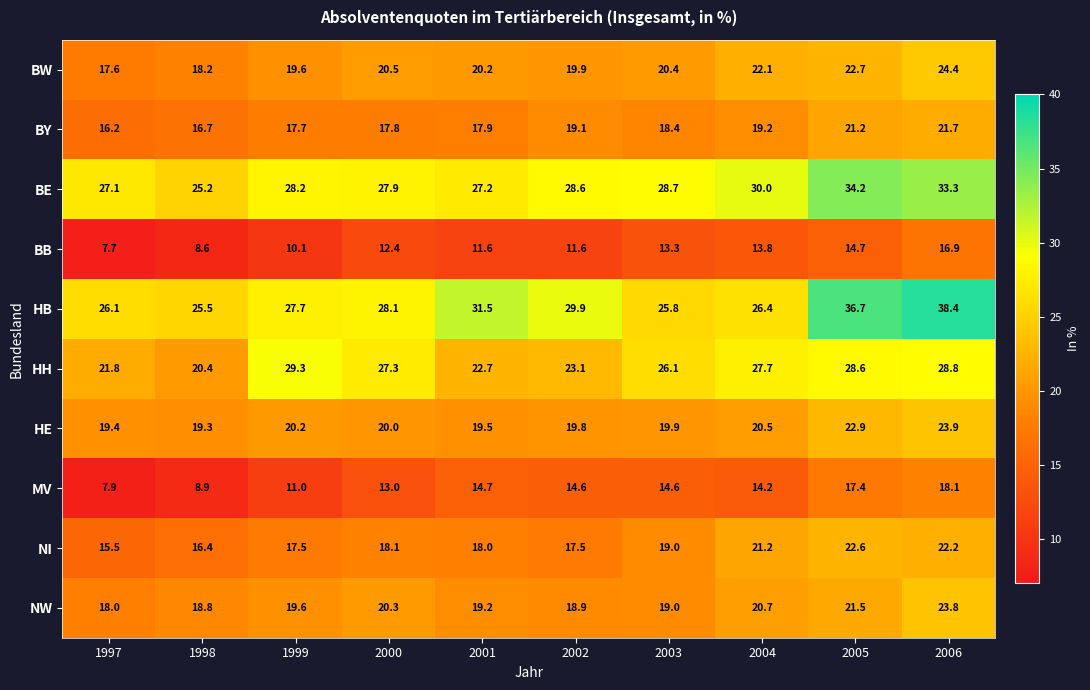

Which series has the largest total across all categories?

HB